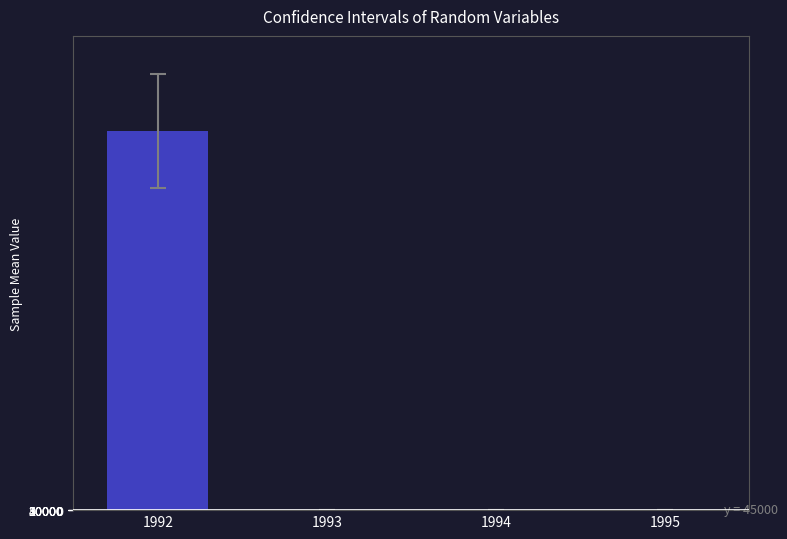

What is the greatest value displayed?

40698.3